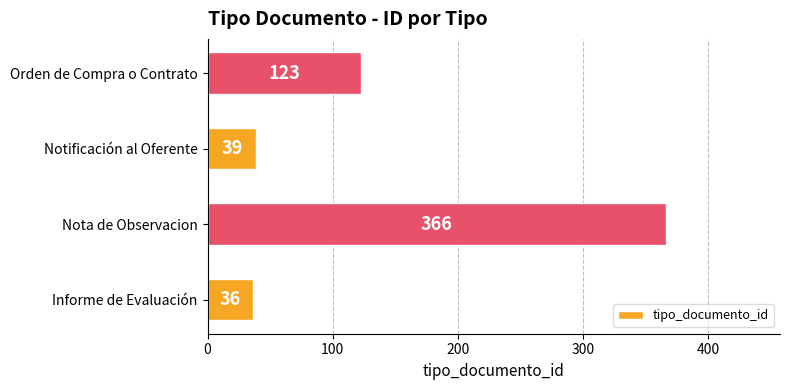

What is the change in value from Nota de Observacion to Notificación al Oferente?

-327